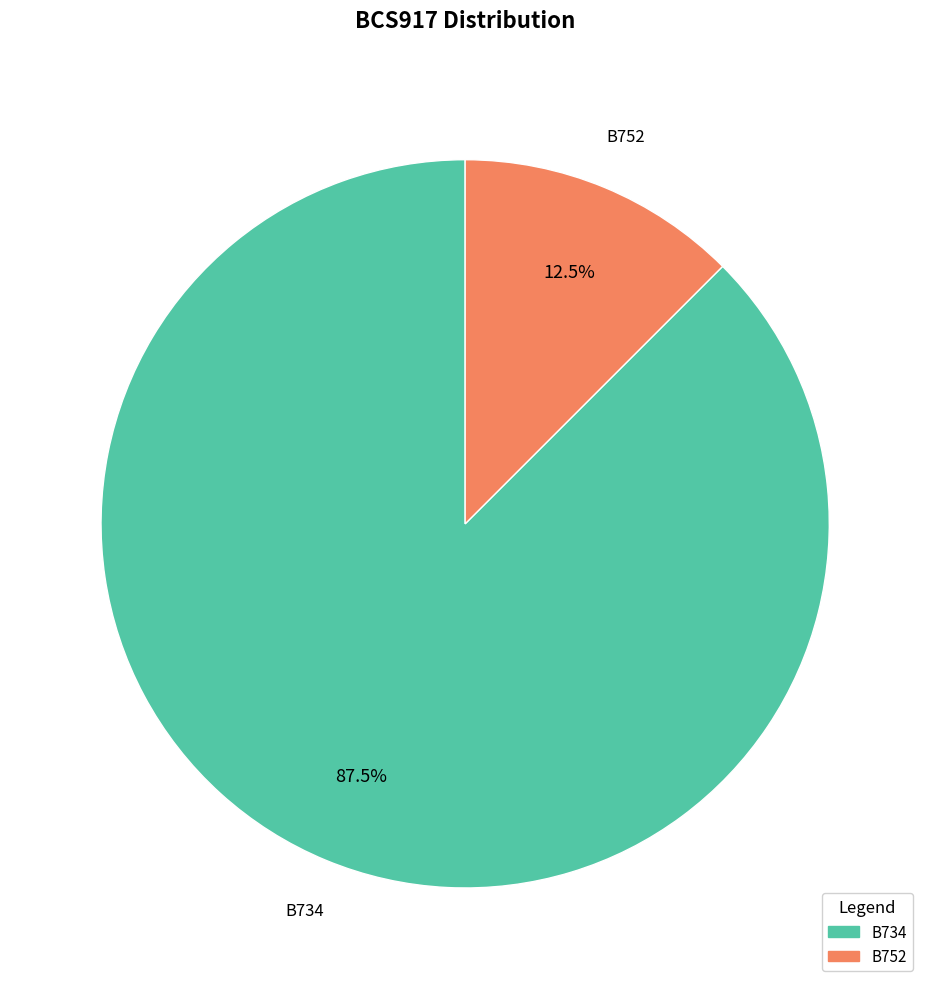

What is the ratio of the value at B734 to the value at B752?

7.0